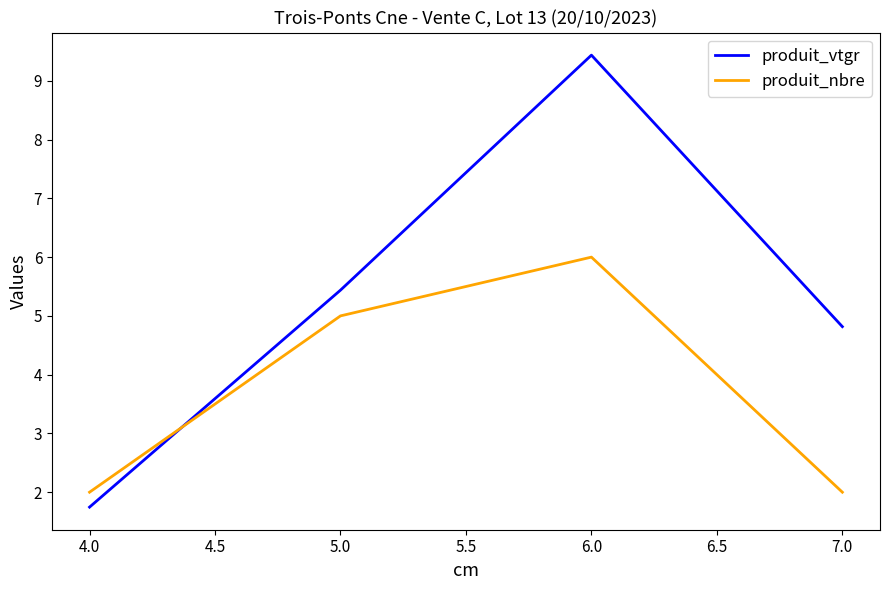

How many intersections are there between produit_vtgr and produit_nbre?

1